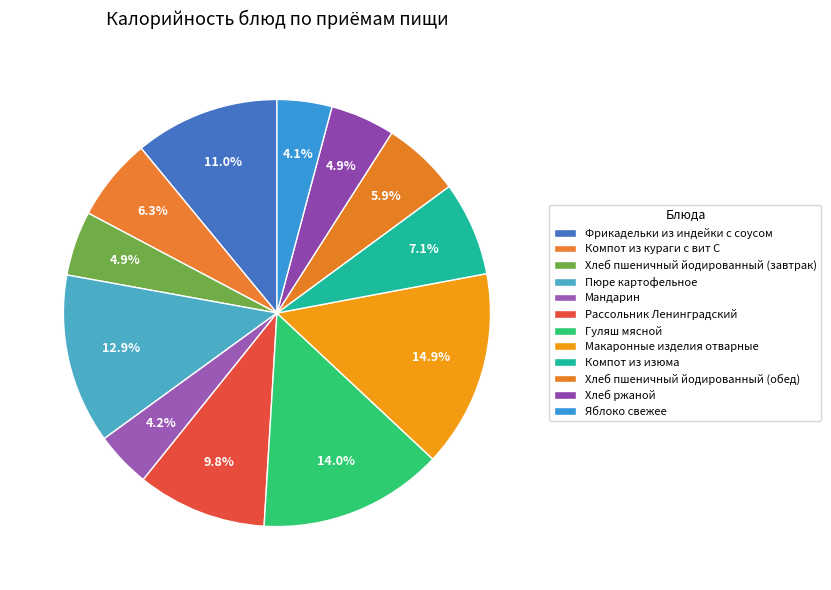

Is Фрикадельки из индейки с соусом the majority of the pie?

No